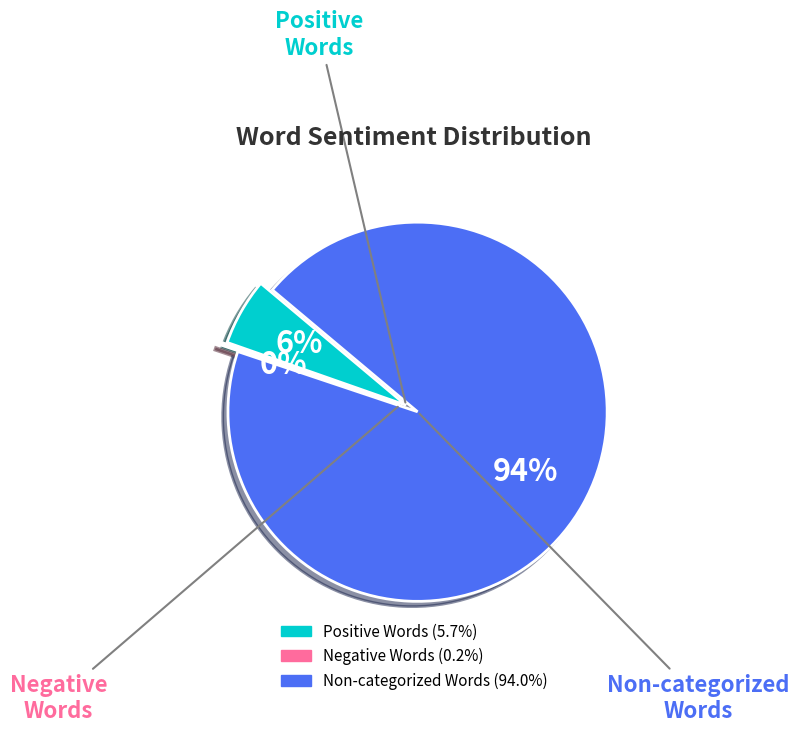

Does Words in Sentiment List#2: Negative account for over 50% of the chart?

No